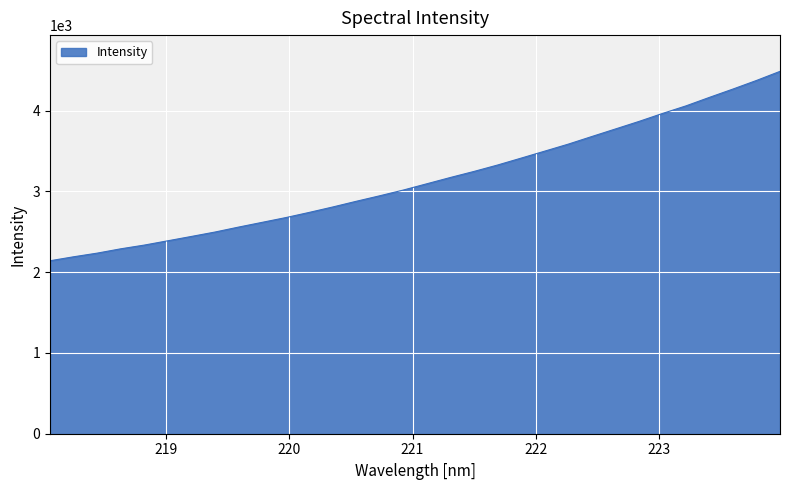

What is the difference between the maximum and minimum values?

2344.5